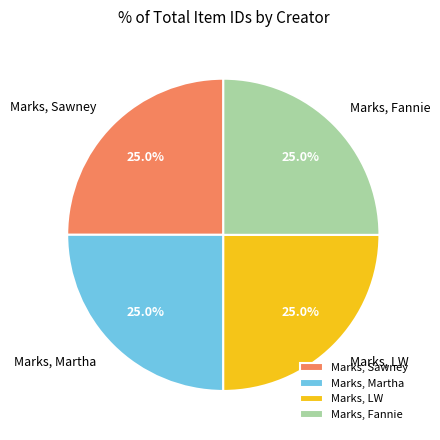

Is there a majority slice in this chart?

No